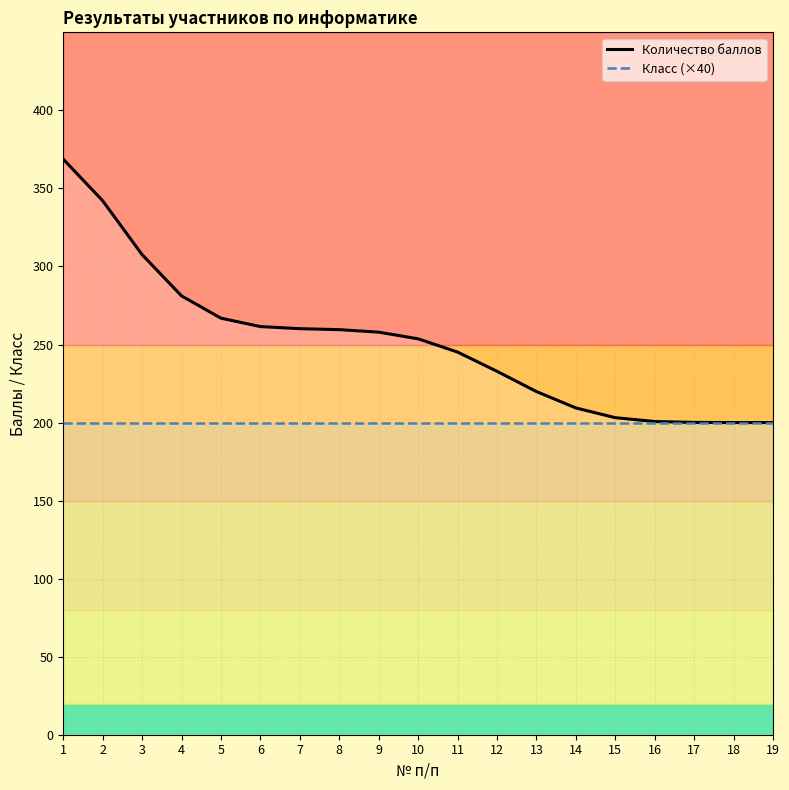

What are all the series names shown in the legend?

Количество баллов, Класс (×40)